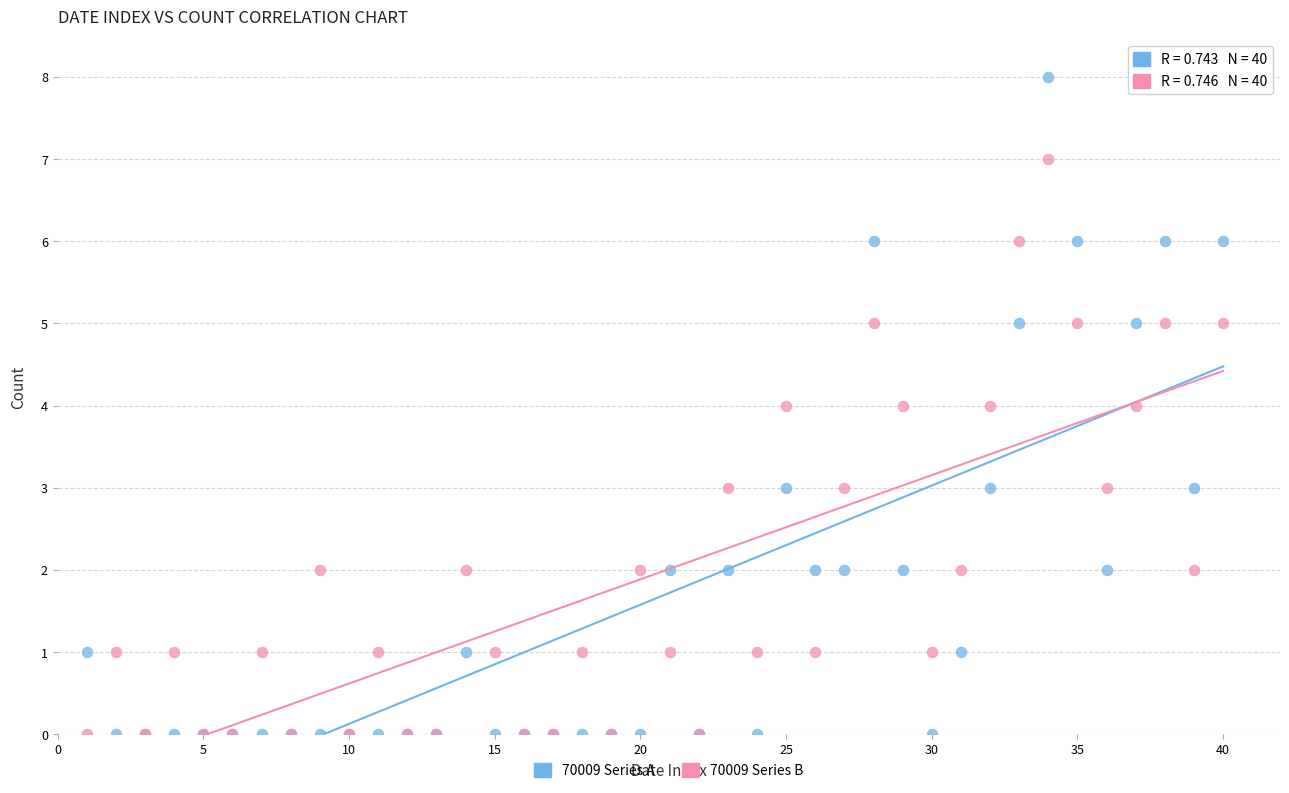

Which series reaches the maximum Y coordinate?

70009 Series A